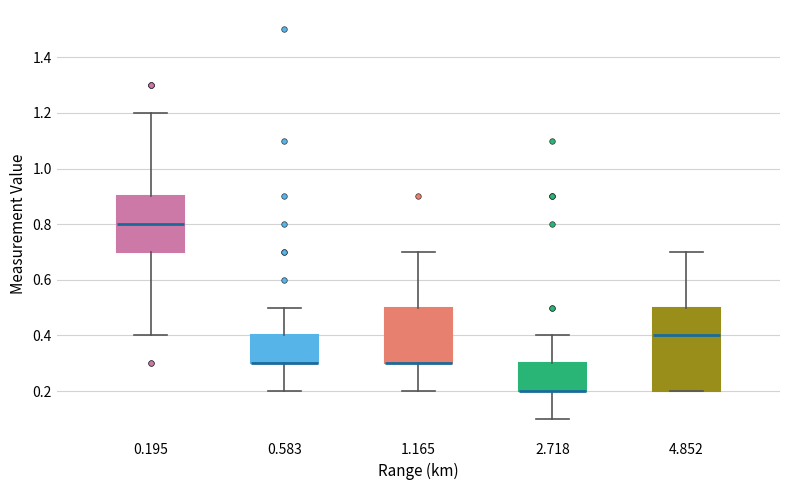

Reading left to right, transcribe this box plot: for each box, give where its median line is, the range the box spans, and where its two whiskers end, as read against the y-axis. The values are not printed on the chart, so give them approximately, as read against the axis.

0.195: median 0.8, box 0.7 to 0.9, whiskers 0.4 to 1.2
0.583: median 0.3 (drawn on the box's lower edge), box 0.3 to 0.4, whiskers 0.2 to 0.5
1.165: median 0.3 (drawn on the box's lower edge), box 0.3 to 0.5, whiskers 0.2 to 0.7
2.718: median 0.2 (drawn on the box's lower edge), box 0.2 to 0.3, whiskers 0.1 to 0.4
4.852: median 0.4, box 0.2 to 0.5, whiskers 0.2 to 0.7